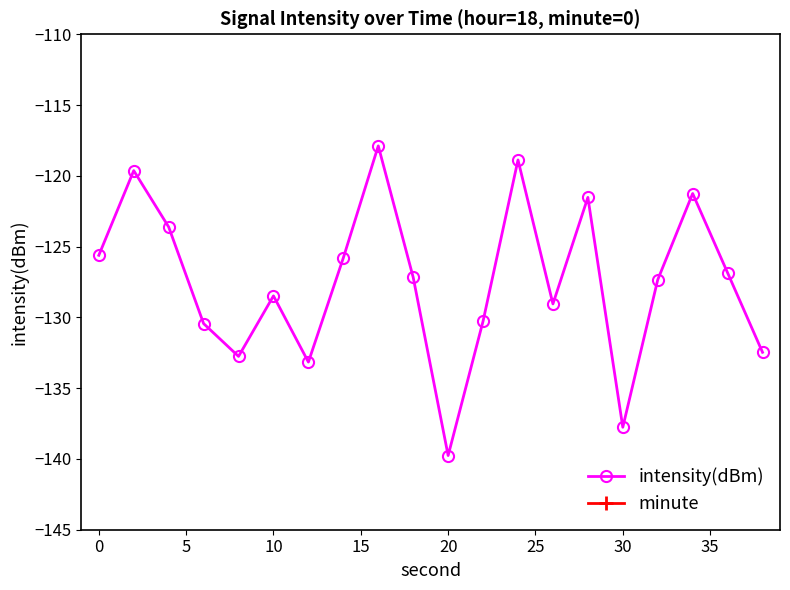

What is the highest value of the intensity(dBm) series?

-117.9